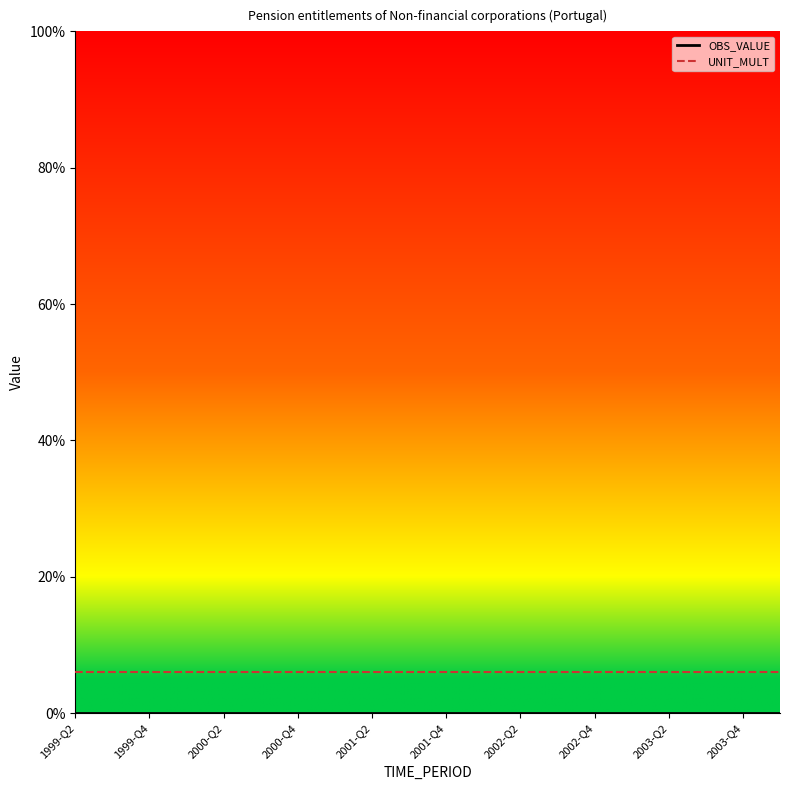

Which series has the largest total across all categories?

UNIT_MULT